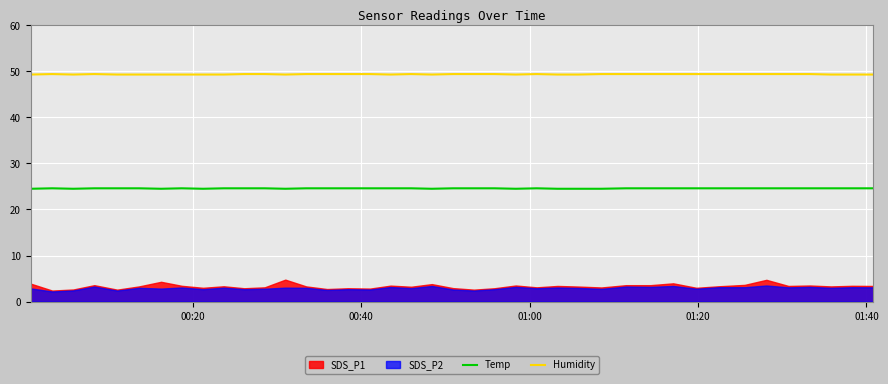

Which series has the largest total across all categories?

Humidity